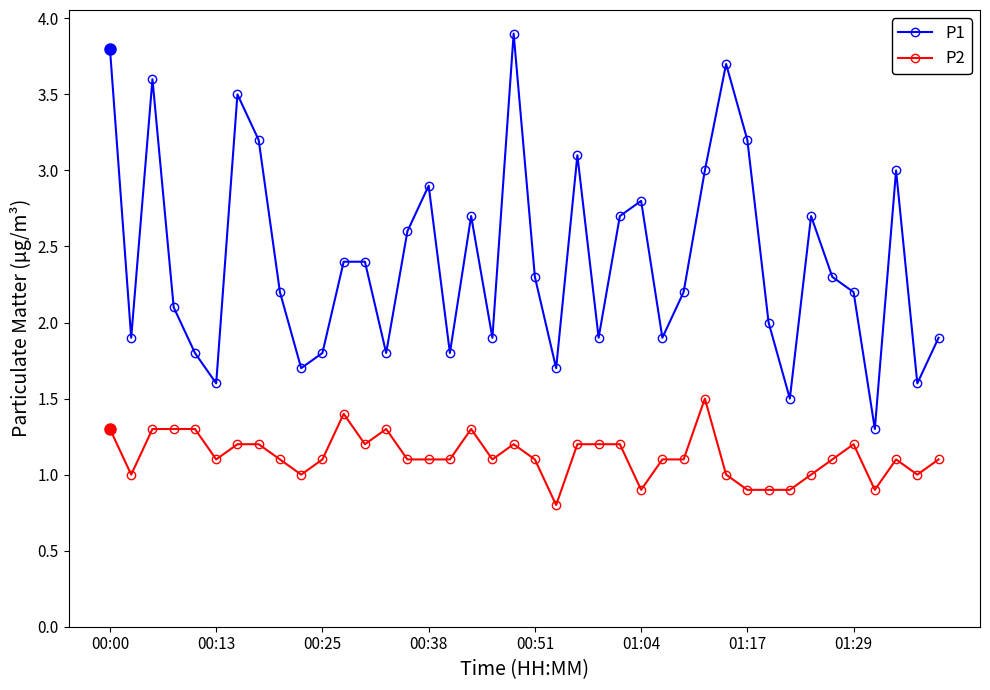

What is the sum of all P2 values?

44.9